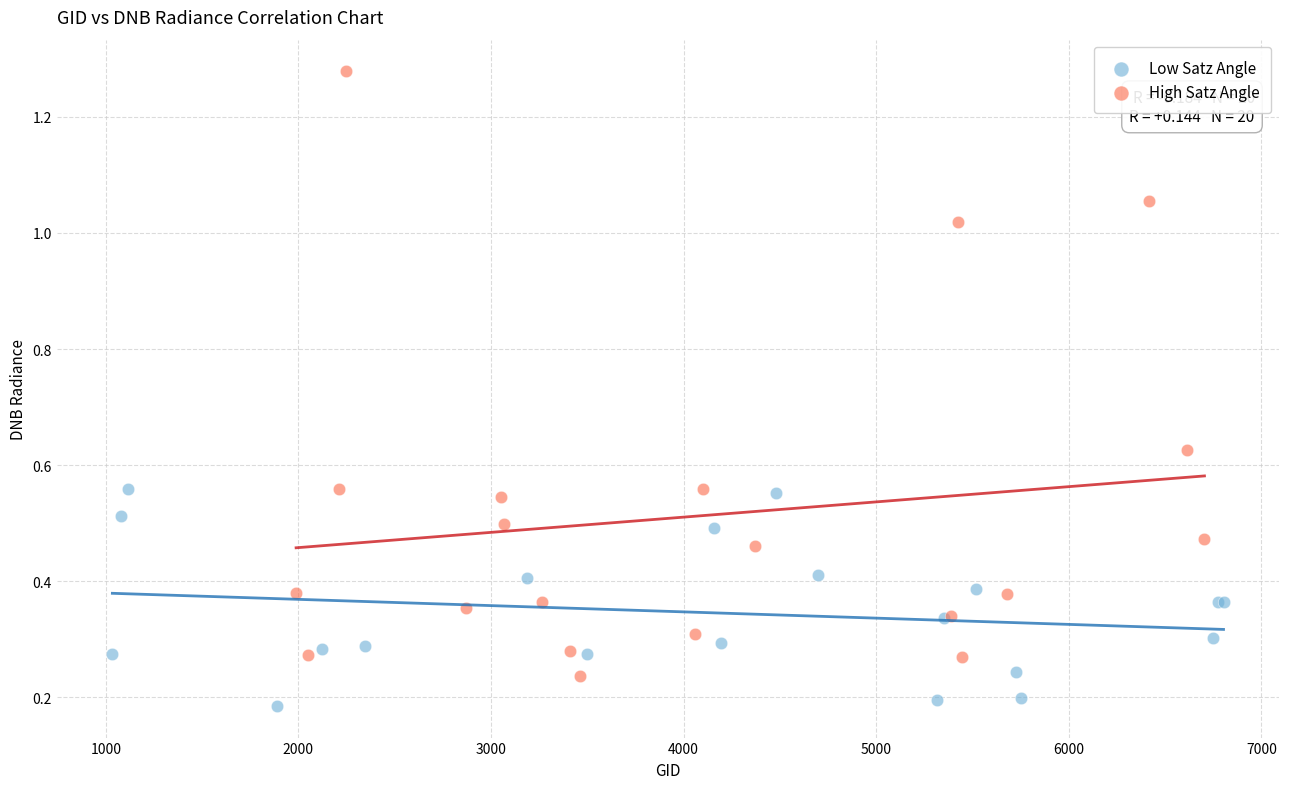

Which series reaches the minimum Y coordinate?

Low Satz Angle